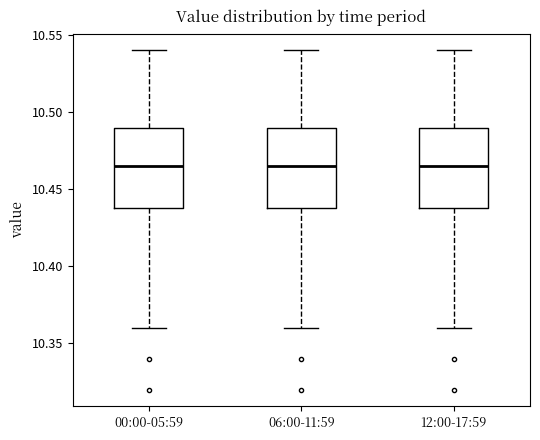

Reading left to right, transcribe this box plot: for each box, give where its median line is, the range the box spans, and where its two whiskers end, as read against the y-axis. The values are not printed on the chart, so give them approximately, as read against the axis.

00:00-05:59: median 10.465, box 10.440 to 10.490, whiskers 10.360 to 10.540
06:00-11:59: median 10.465, box 10.440 to 10.490, whiskers 10.360 to 10.540
12:00-17:59: median 10.465, box 10.440 to 10.490, whiskers 10.360 to 10.540